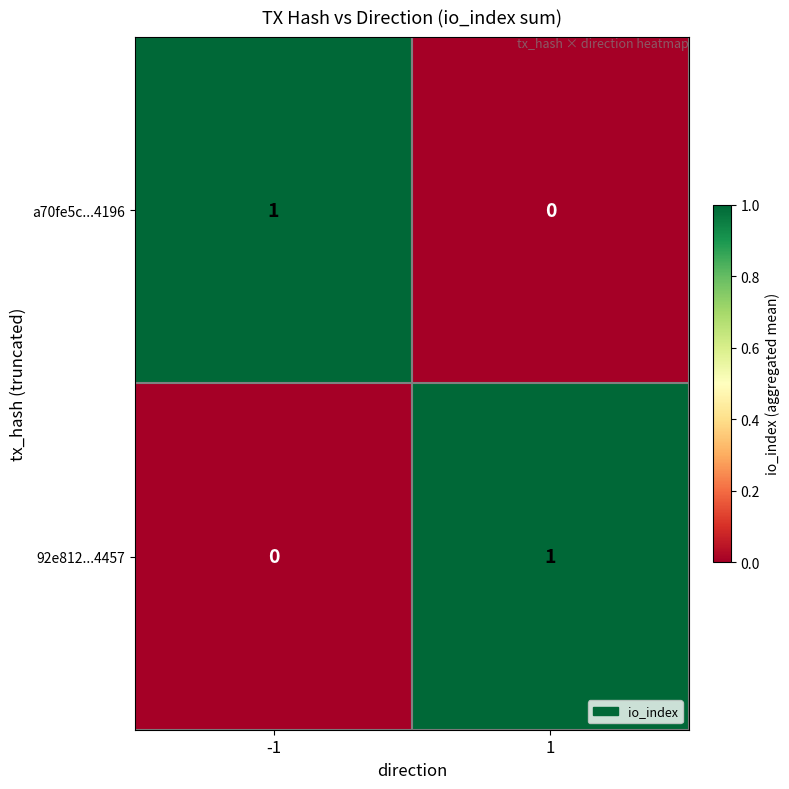

At 1, list the series in order from smallest to largest.

a70fe5c...4196, 92e812...4457